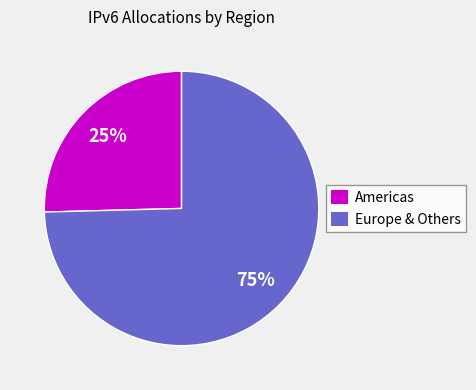

True or false: Americas accounts for 35% of the total.

False